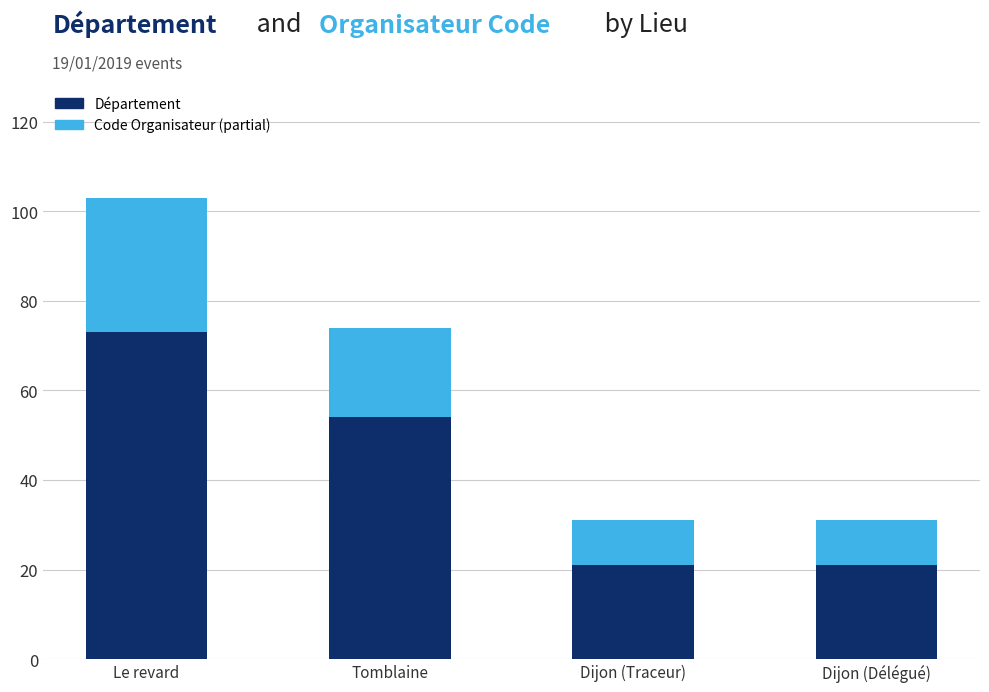

Are the bars horizontal?

No